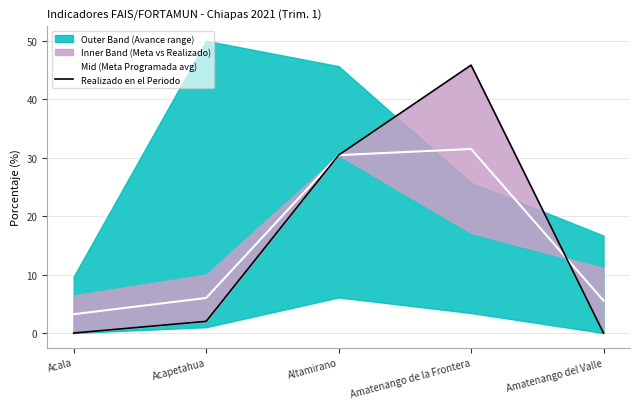

What is the highest value of the Mid (Meta Programada avg) series?

31.5